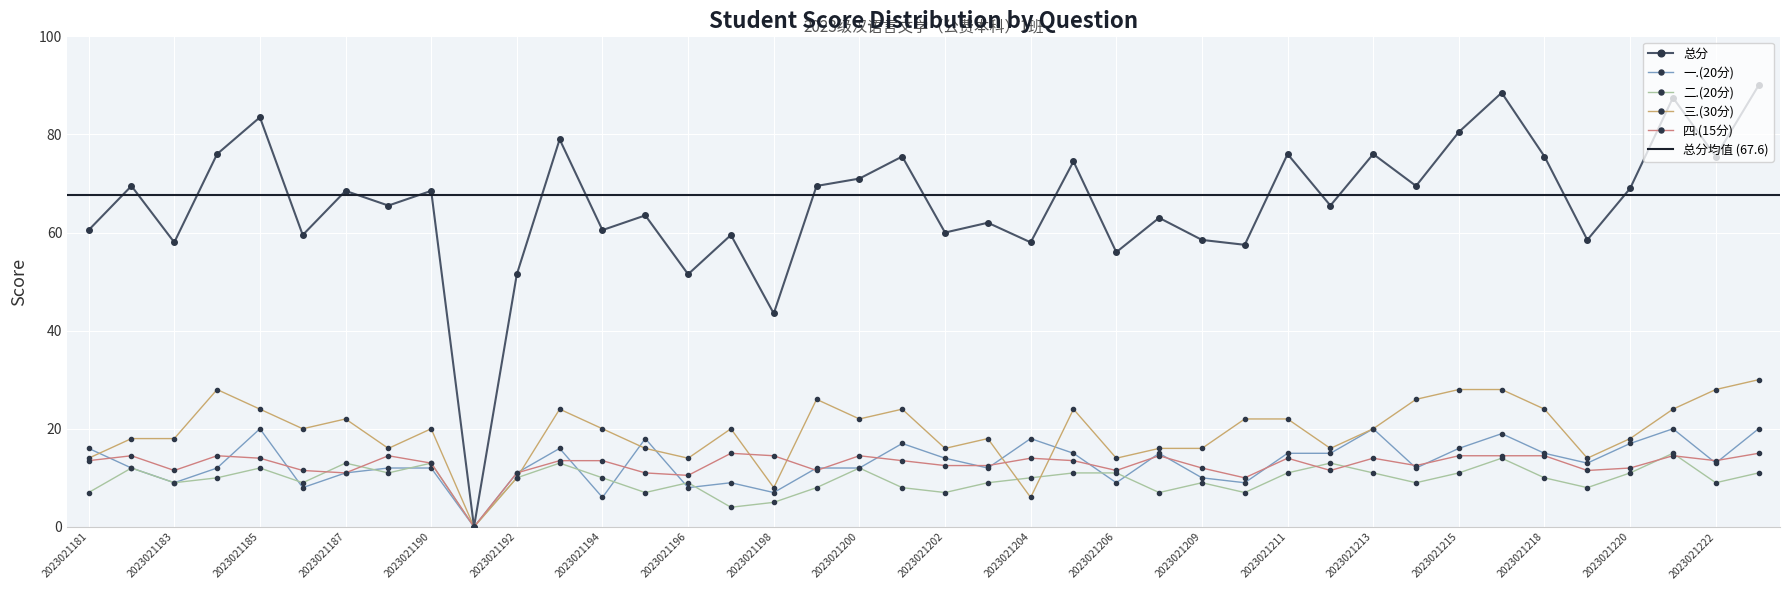

What is the value of the 一.(20分) point at the 13th from the left?

6.0